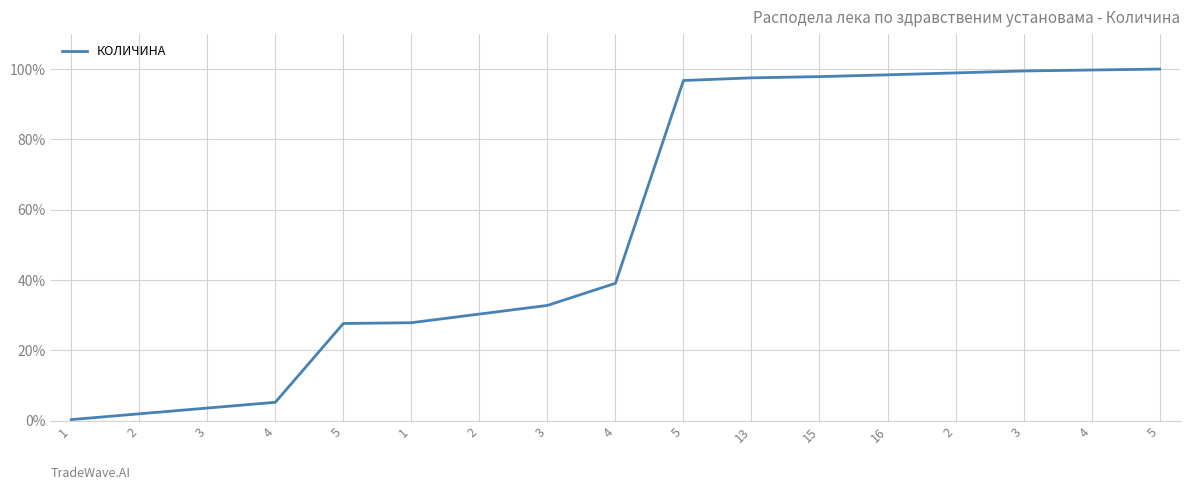

What is the label of the 7th point from the right?

13